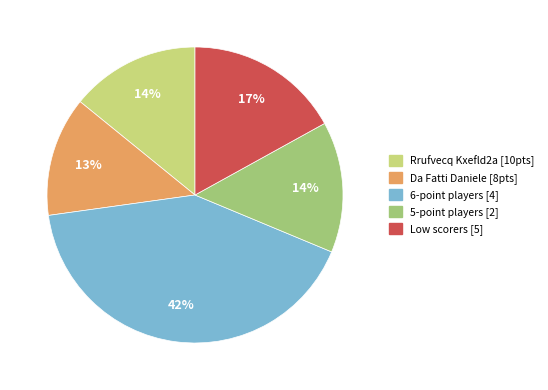

The Da Fatti Daniele [8pts] slice represents 13% of the pie. True or false?

True